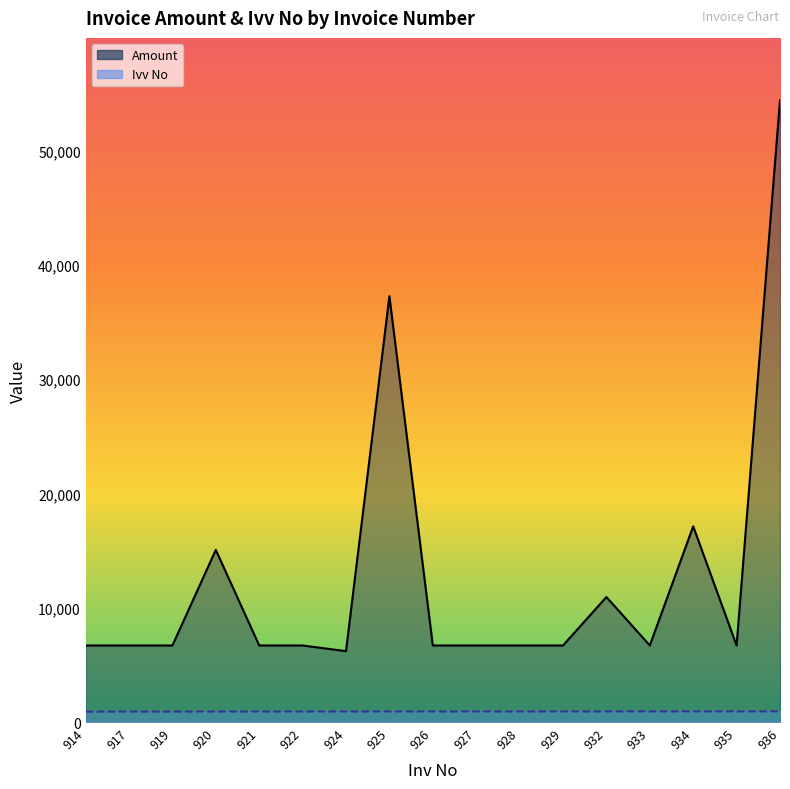

True or false: Ivv No has more than 0 points higher than both neighbors.

False